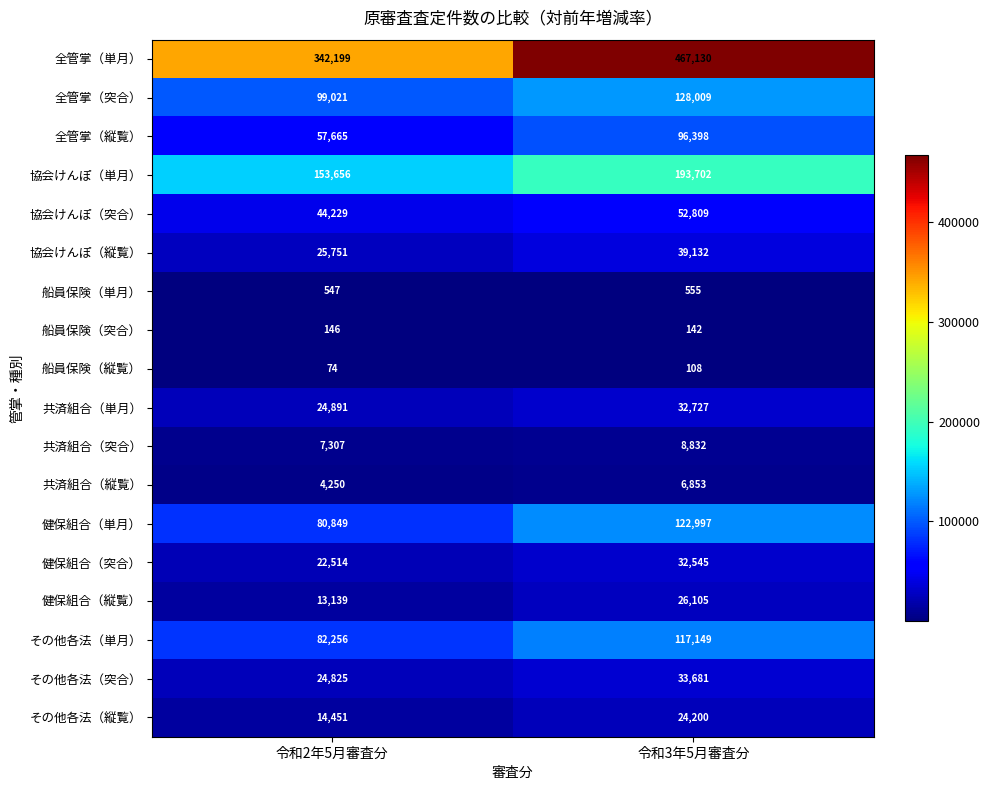

Count the number of categories in the chart.

2